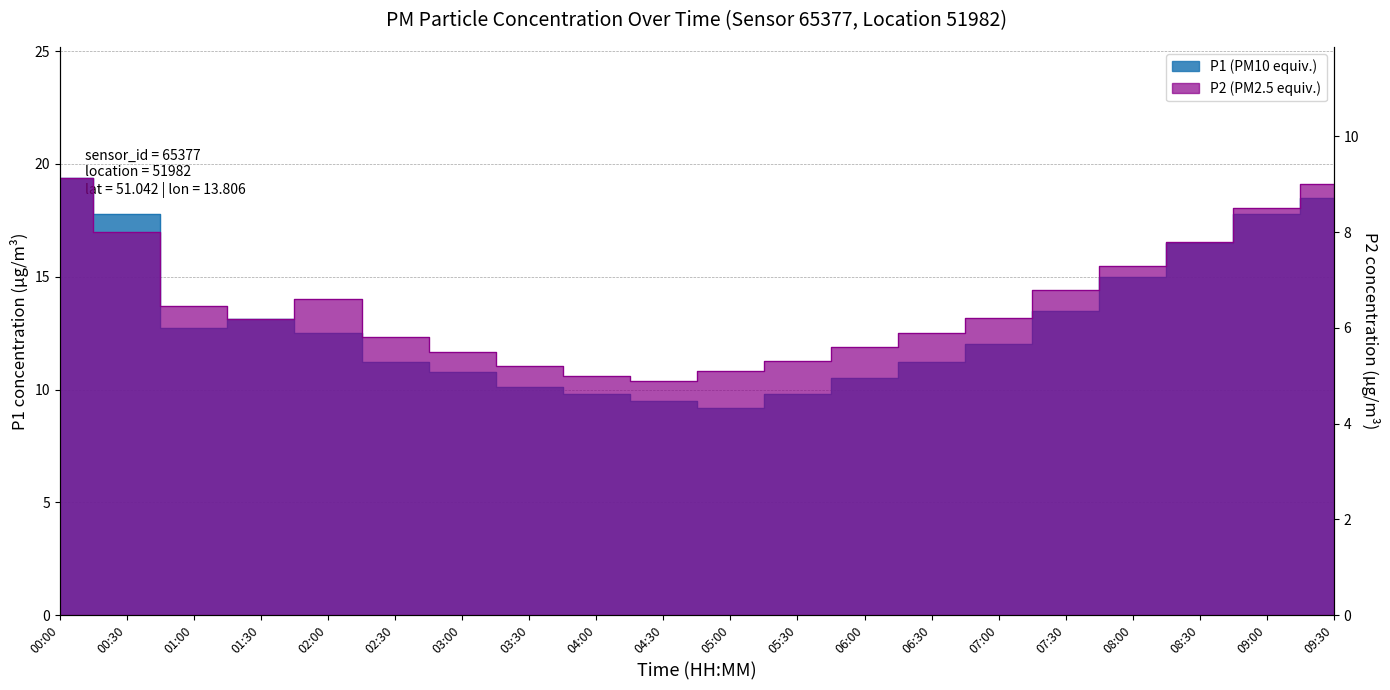

At which category does P2 reach its first local valley?

01:30